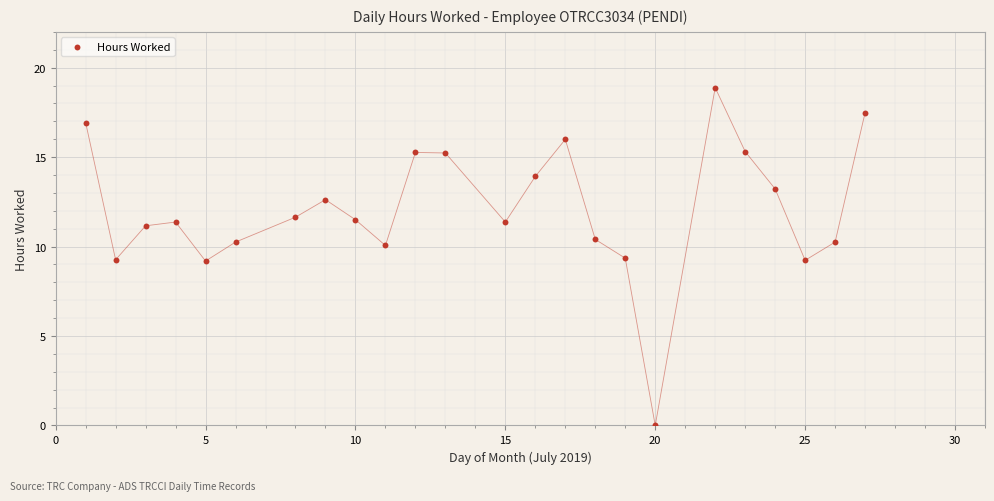

What is the range of X values (max minus min)?

26.0